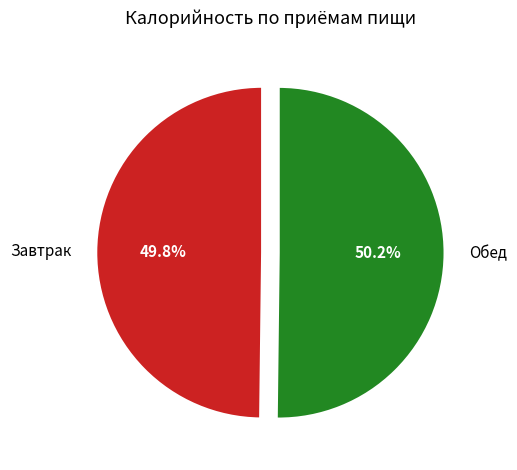

Is there any slice that represents more than half of the pie?

Yes